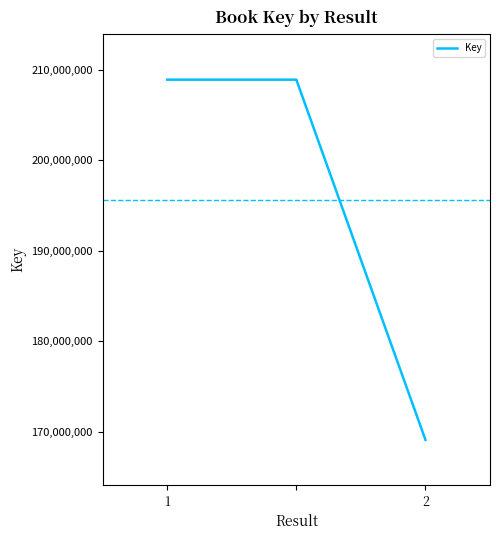

What is the smallest value displayed?

169085722